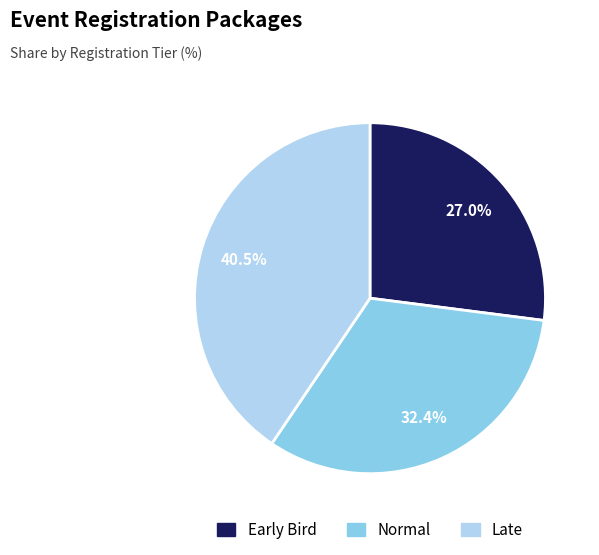

Which has a higher value, Normal or Late?

Late